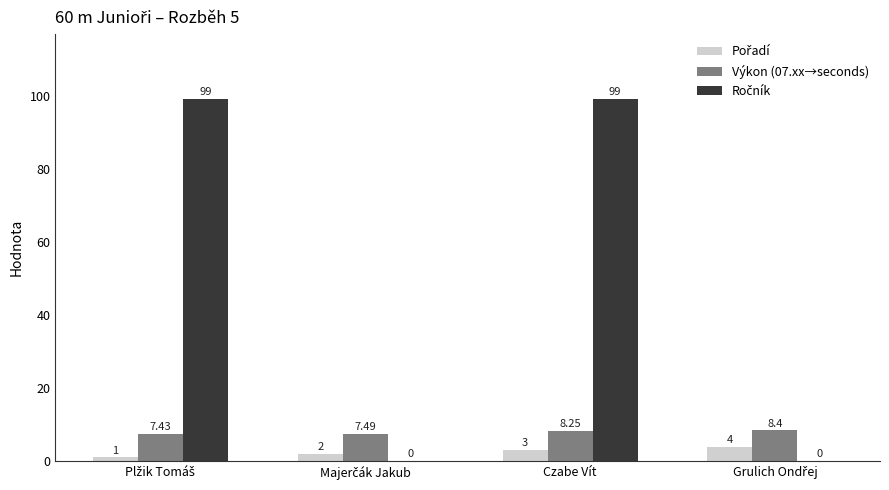

Are the bars grouped side by side (vs. stacked)?

Yes